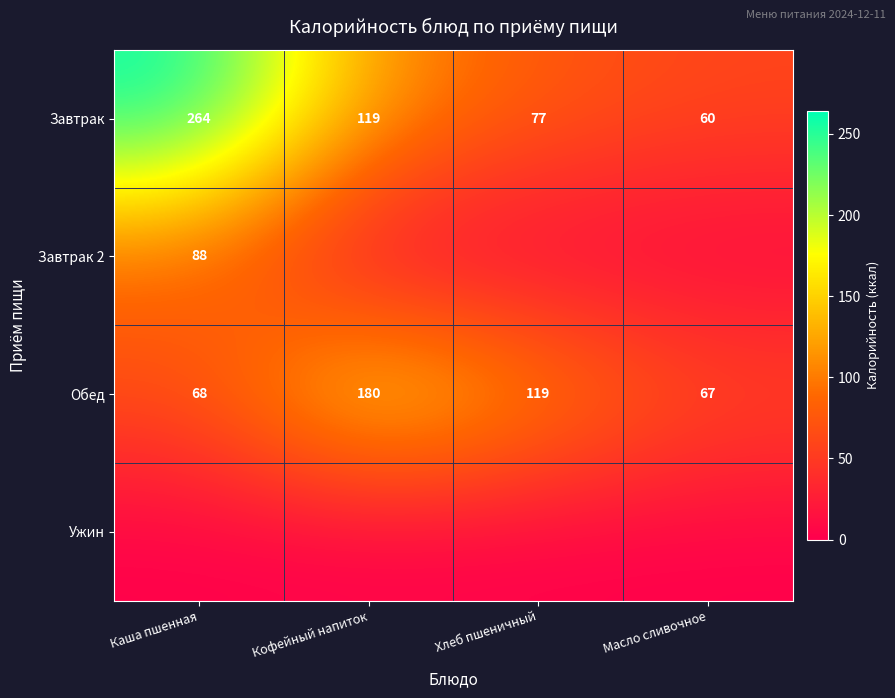

At which label does Завтрак first exceed 119?

Каша пшенная